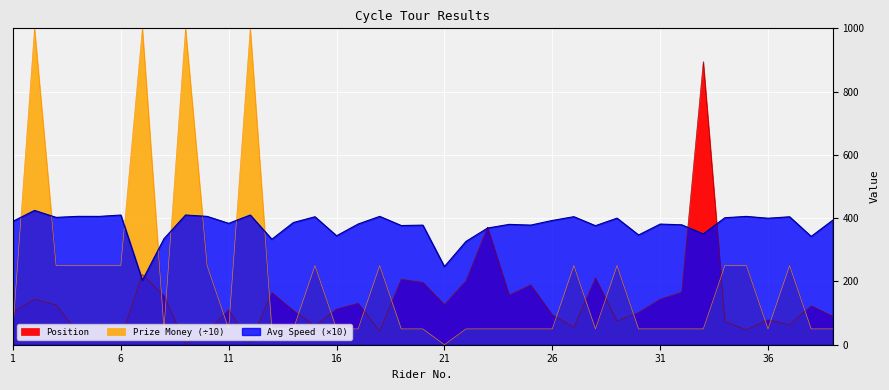

How many distinct data groups are displayed?

3